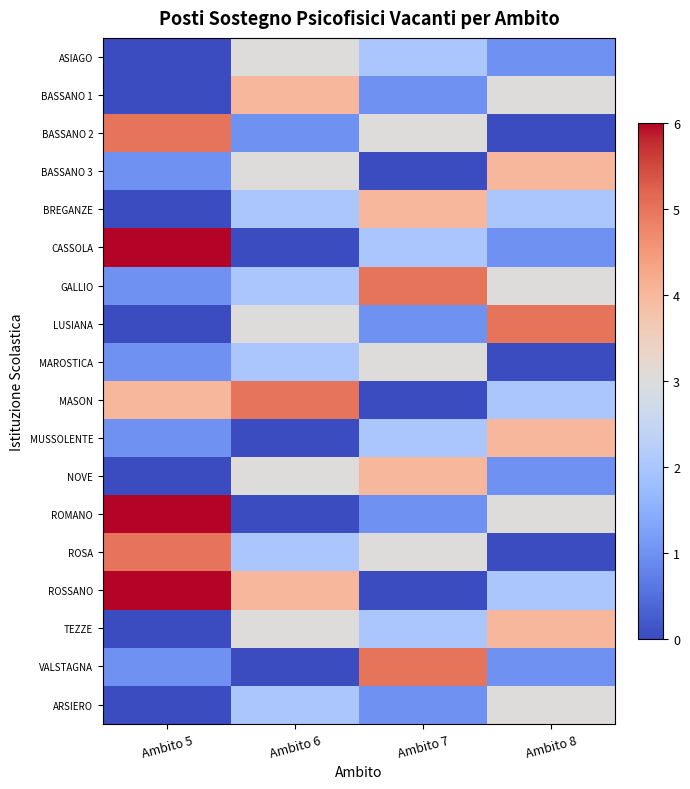

At Ambito 8, list the series in order from largest to smallest.

LUSIANA, BASSANO 3, MUSSOLENTE, TEZZE, BASSANO 1, GALLIO, ROMANO, ARSIERO, BREGANZE, MASON, ROSSANO, ASIAGO, CASSOLA, NOVE, VALSTAGNA, BASSANO 2, MAROSTICA, ROSA